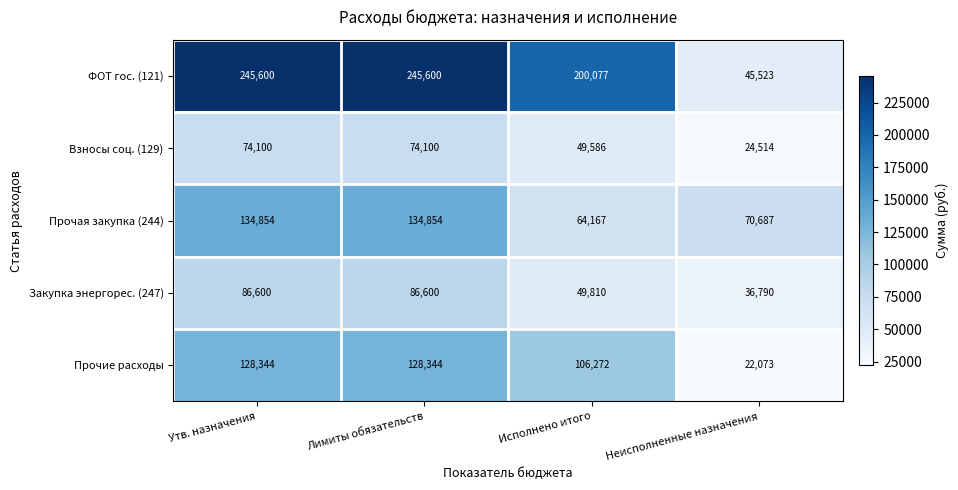

What is the smallest value displayed?

22073